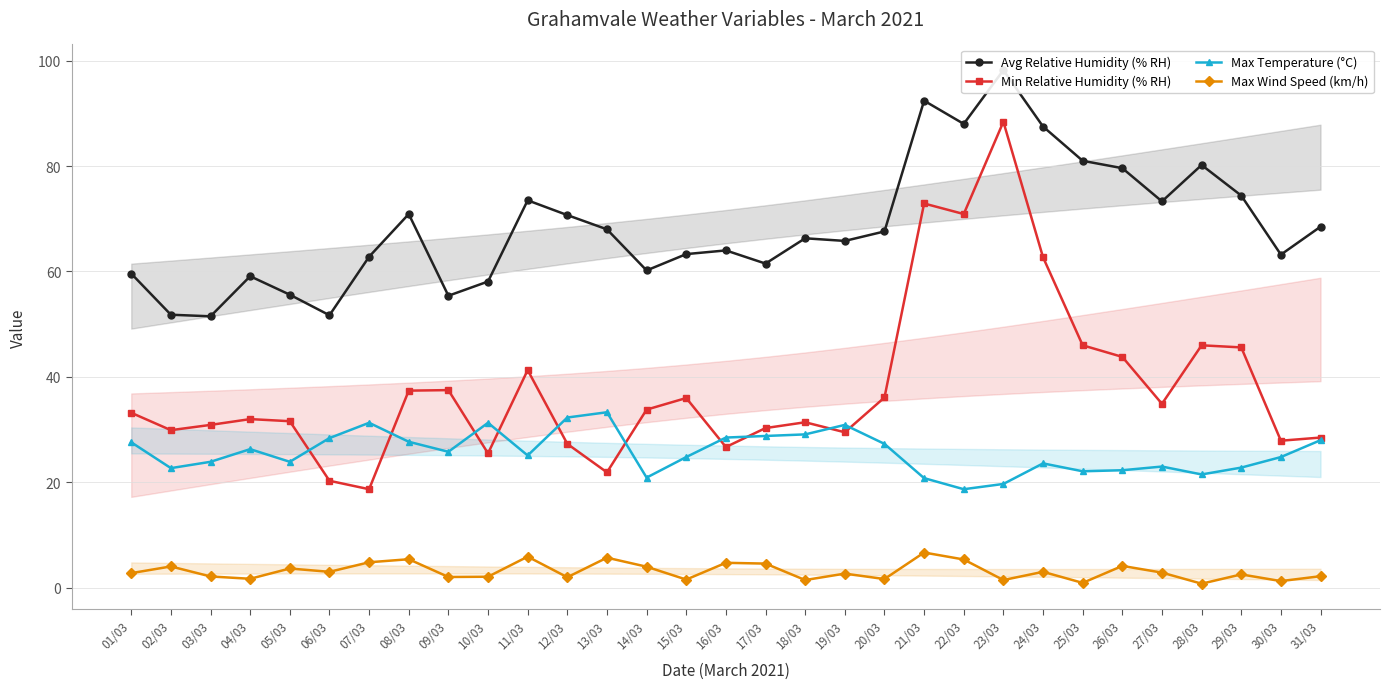

Is it true that Avg Relative Humidity (% RH) equals 155.7 at 22/03?

False